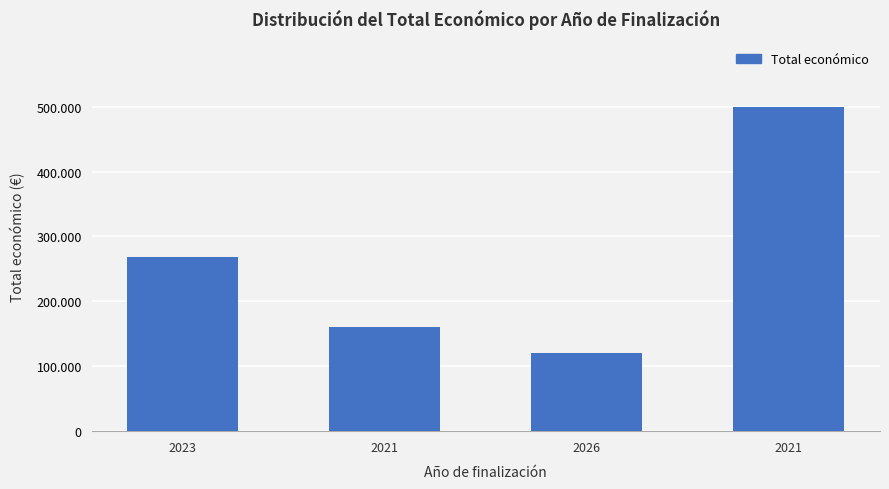

What is the difference between the values at 2026 and 2023?

148630